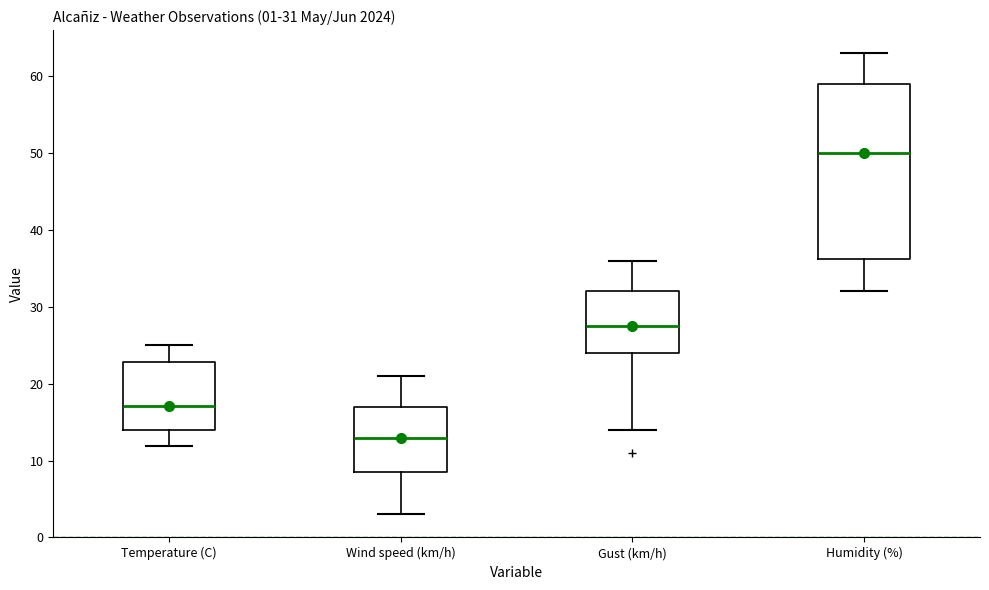

Which box has the highest median line?

Humidity (%)